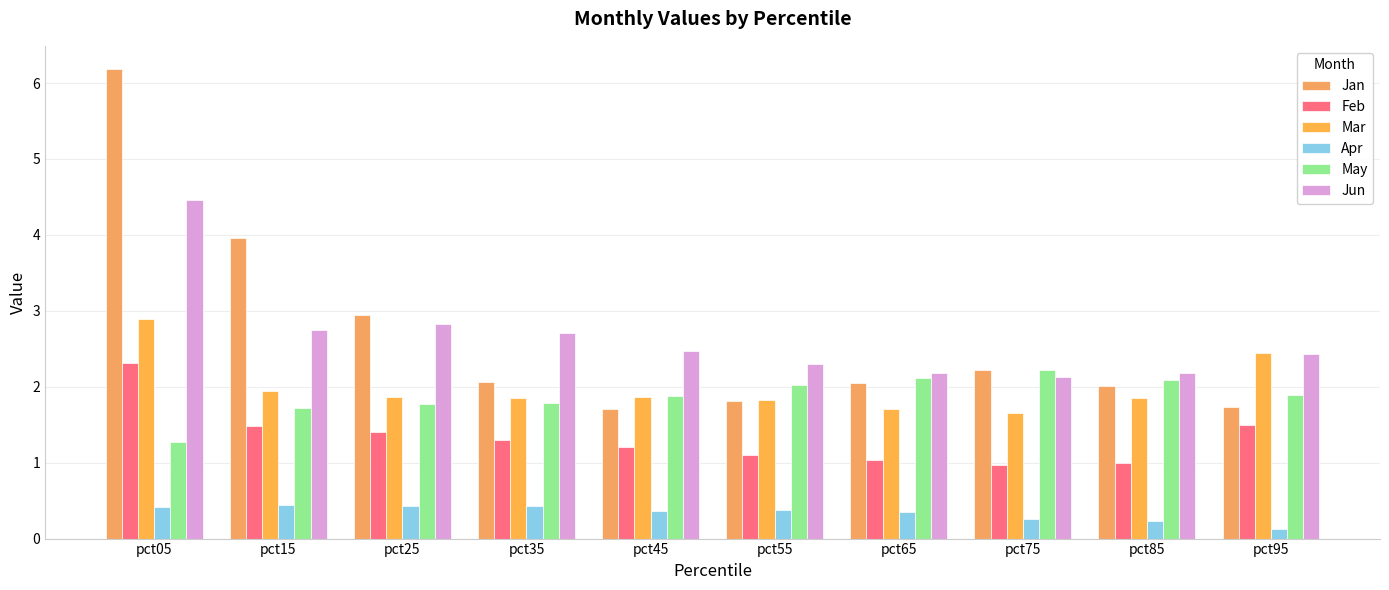

What are all the series names shown in the legend?

Jan, Feb, Mar, Apr, May, Jun